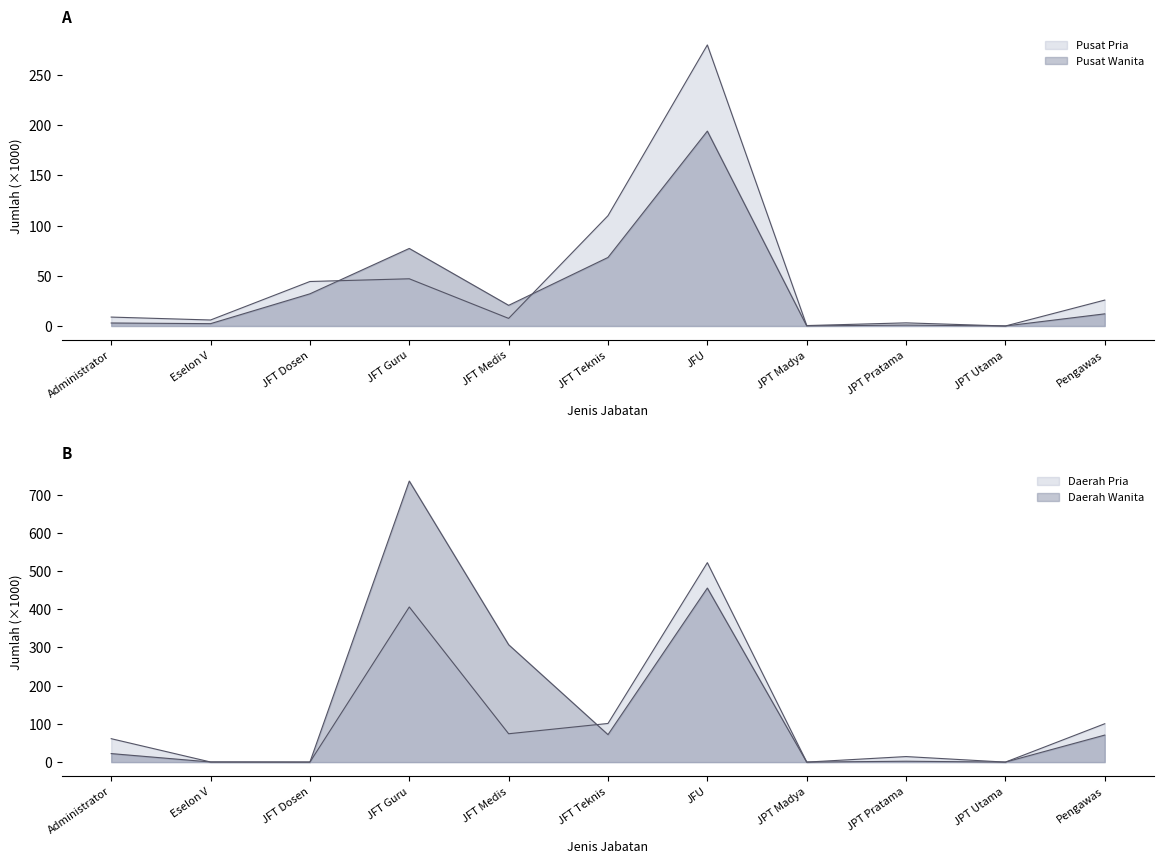

Reading left to right, extract all data points from this chart.

Pusat Pria: 8.9	6.0	44.3	47.1	7.6	109.9	280.1	0.4	3.1	0.0	25.8
Pusat Wanita: 3.0	2.3	32.1	77.3	20.6	68.3	194.2	0.1	0.9	0.0	12.1
Daerah Pria: 61.3	0.3	0.1	406.1	74.2	101.1	522.1	0.0	14.5	0.0	100.4
Daerah Wanita: 22.3	0.3	0.1	735.7	307.3	71.9	455.6	0.0	2.3	0.0	70.8